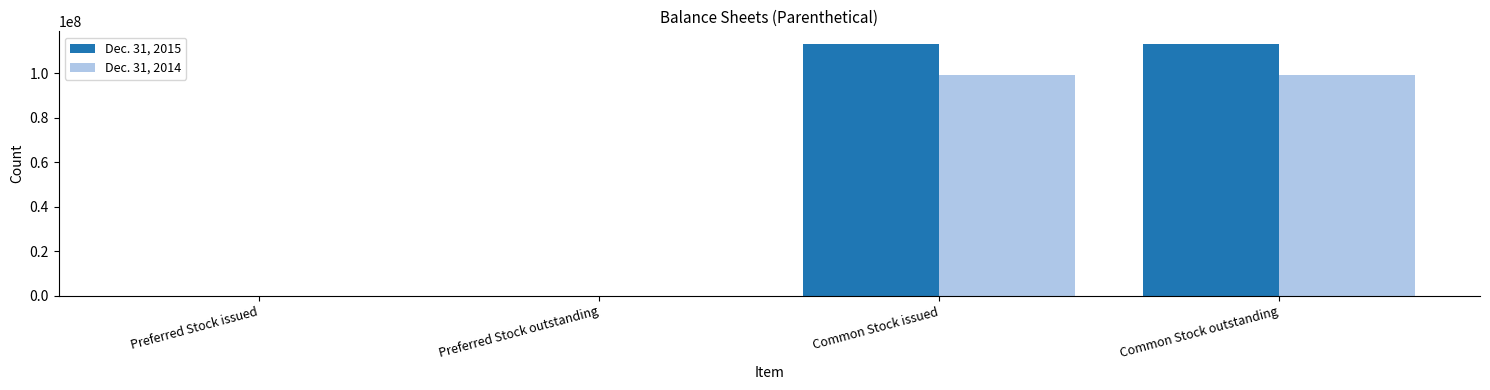

True or false: Dec. 31, 2015 has a value of 113087915 at Common Stock issued.

True